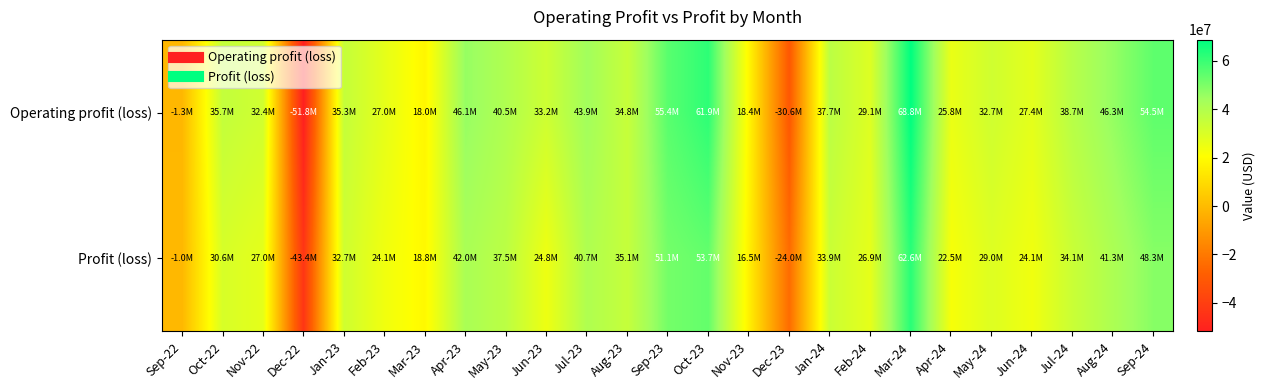

Rank the series by their maximum value, from highest to lowest.

Operating profit (loss), Profit (loss)